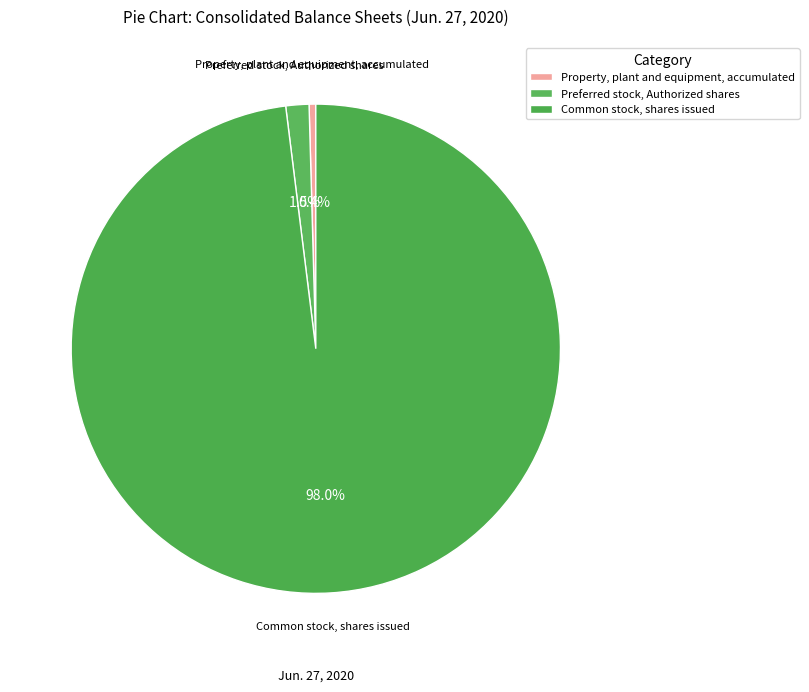

How many slices are in this pie chart?

3